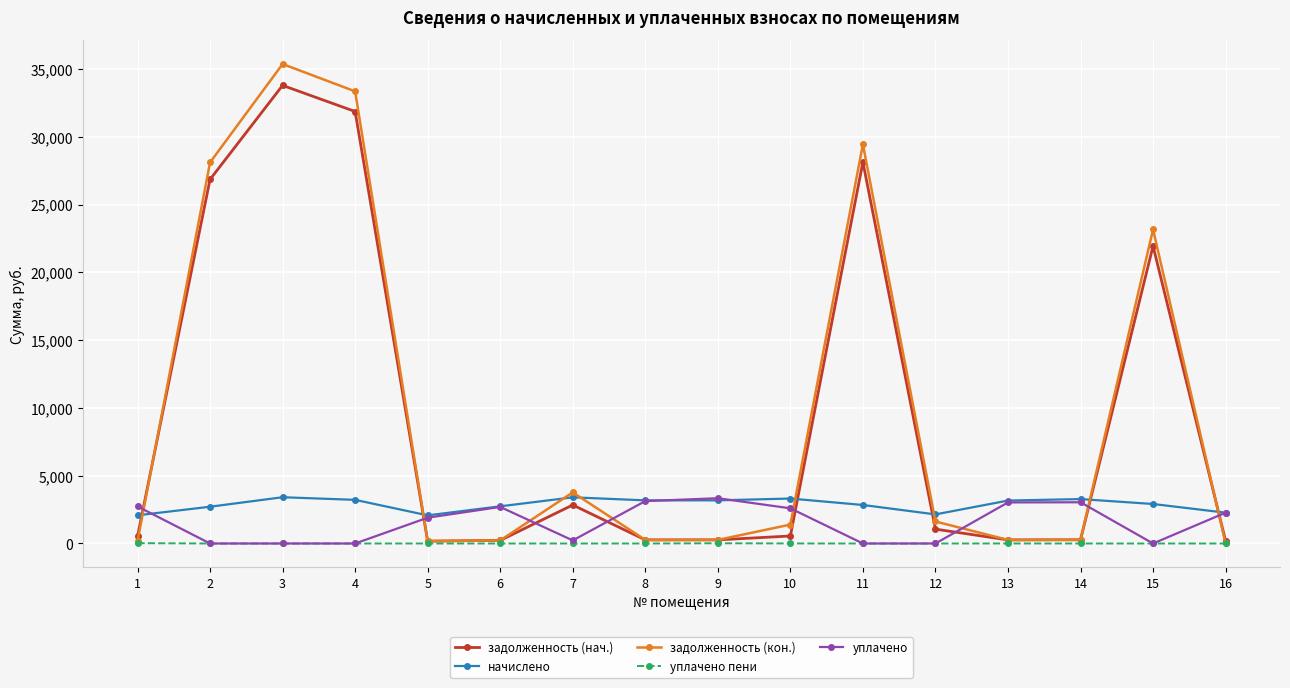

Does the chart display data point markers on the line(s)?

Yes